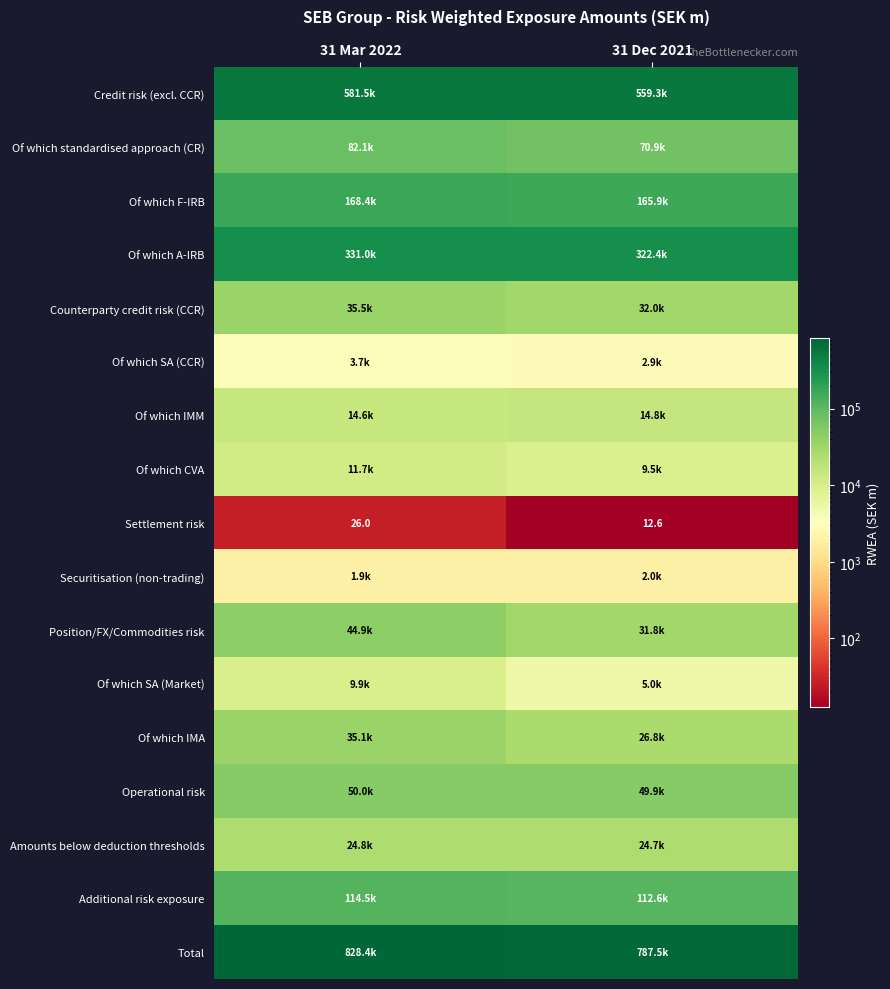

At which category does the chart reach its minimum across all series?

31 Dec 2021